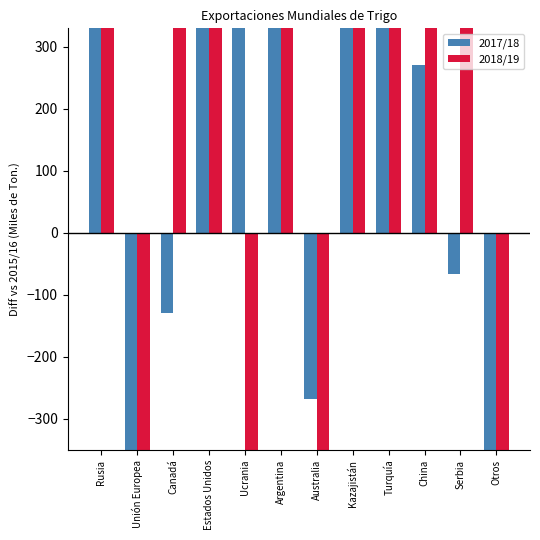

How many categories are shown in the chart?

12